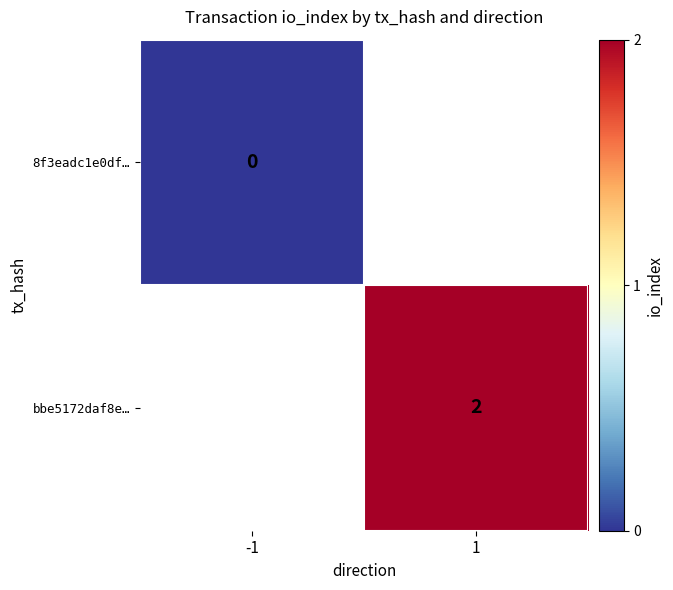

Which label corresponds to the largest value in the chart?

1